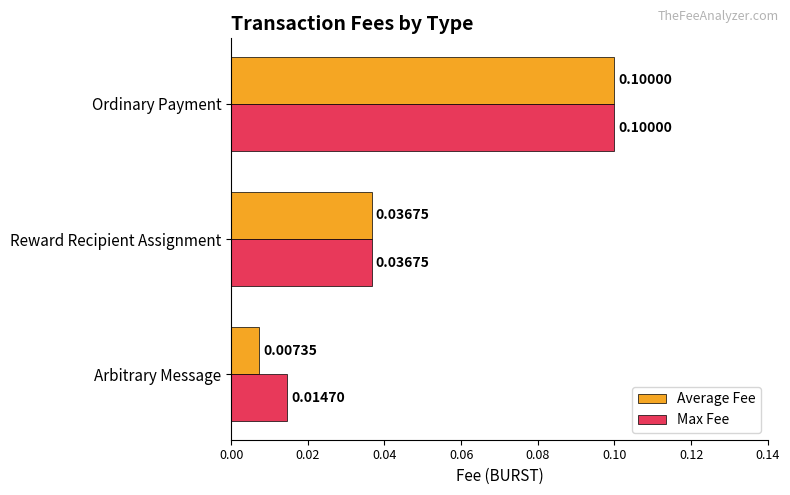

At which category is the sum across all series the highest?

Ordinary Payment